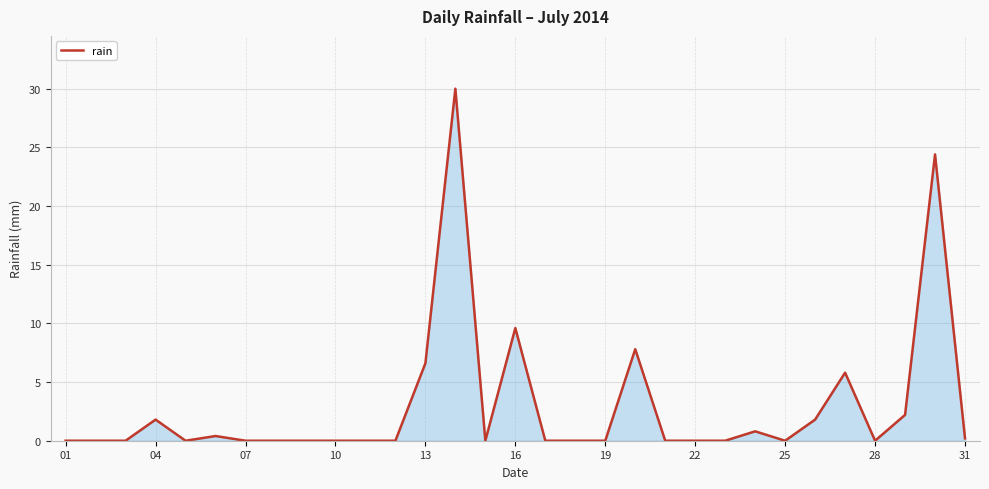

What is the maximum value shown in the chart?

30.0